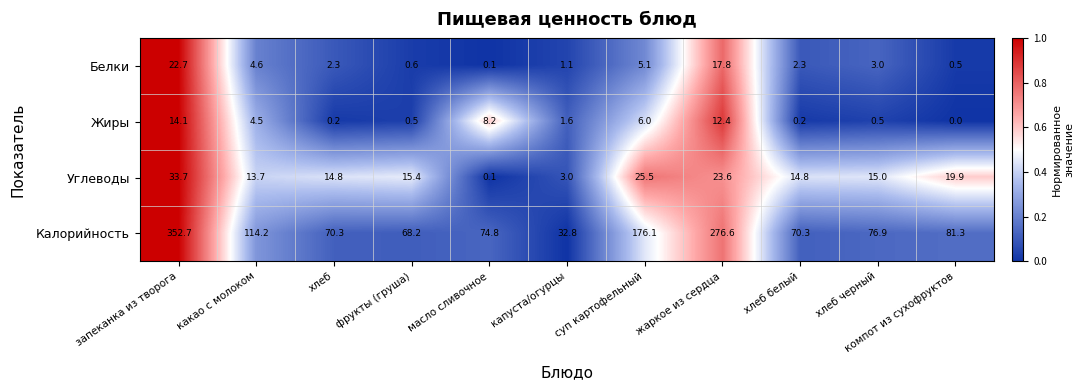

Which series has the largest total across all categories?

Калорийность